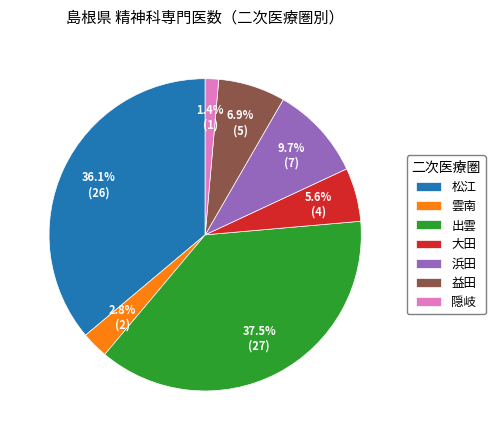

Rank the categories by value from highest to lowest.

出雲, 松江, 浜田, 益田, 大田, 雲南, 隠岐